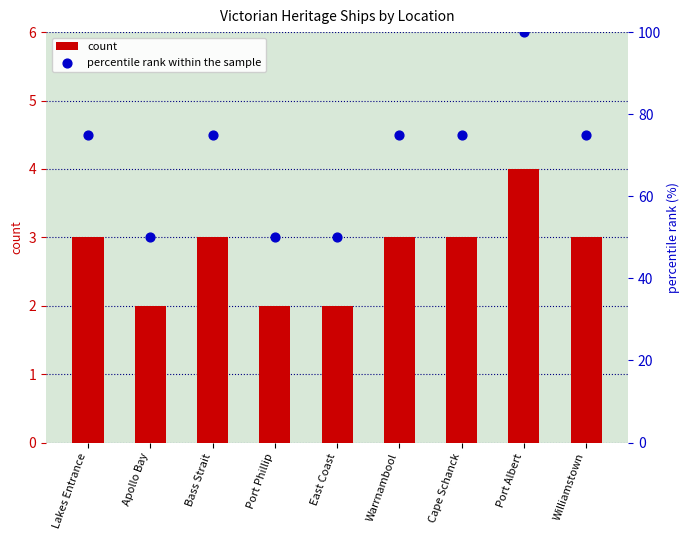

At which category is the sum across all series the highest?

Port Albert